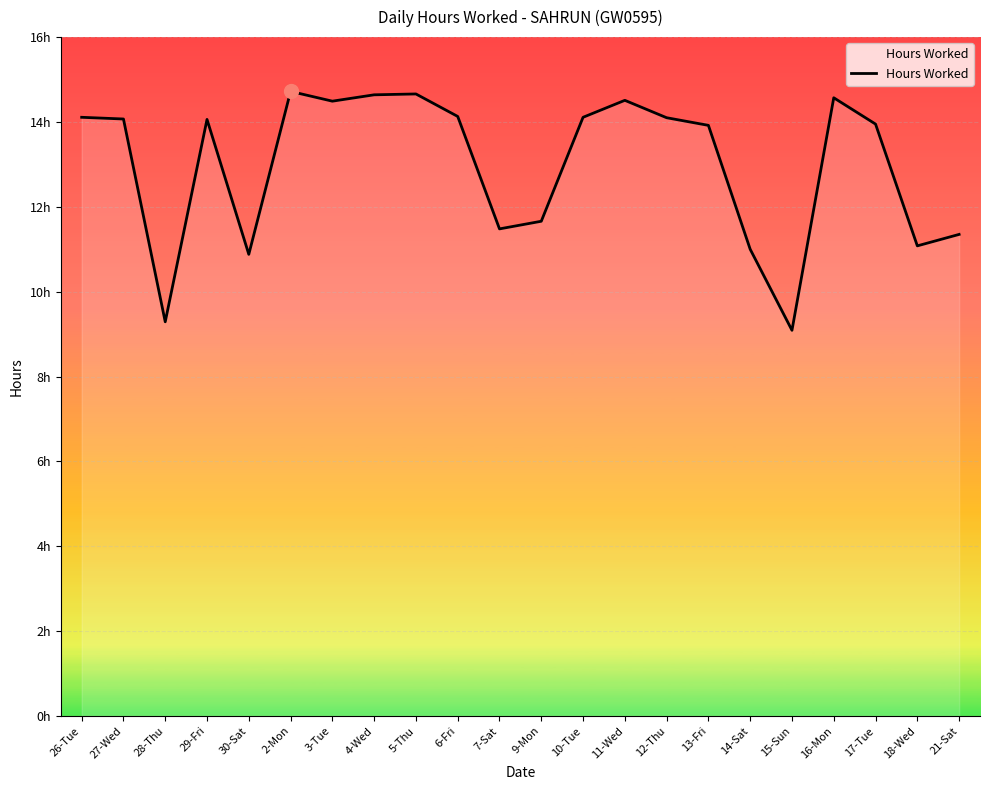

Is this an area chart (filled region under the line)?

Yes